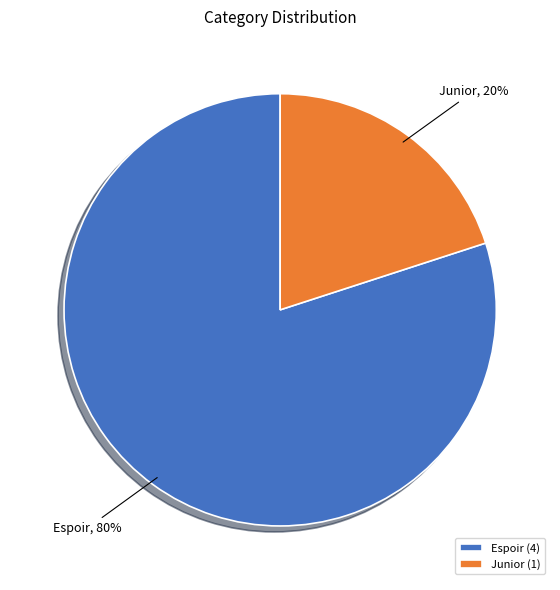

Count the number of slices in the pie.

2